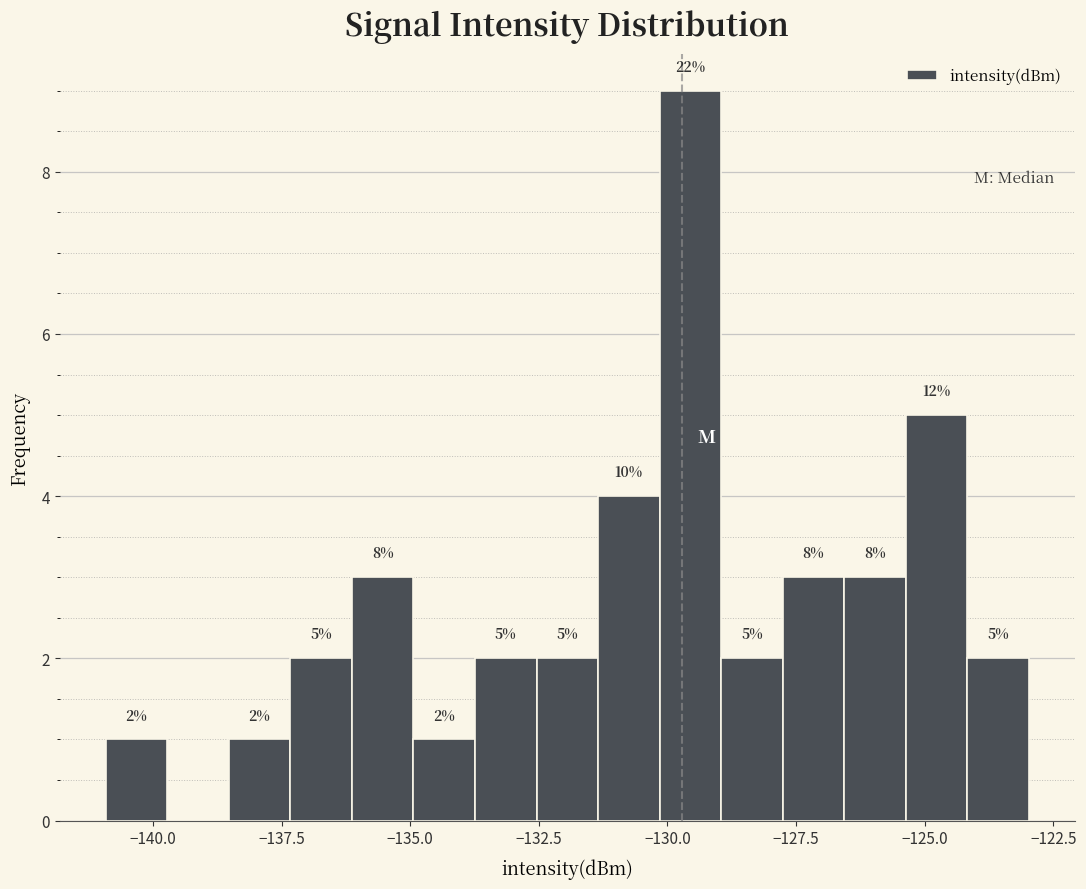

Read against the x-axis, roughly where is the centre of the tallest bar?

-129.5